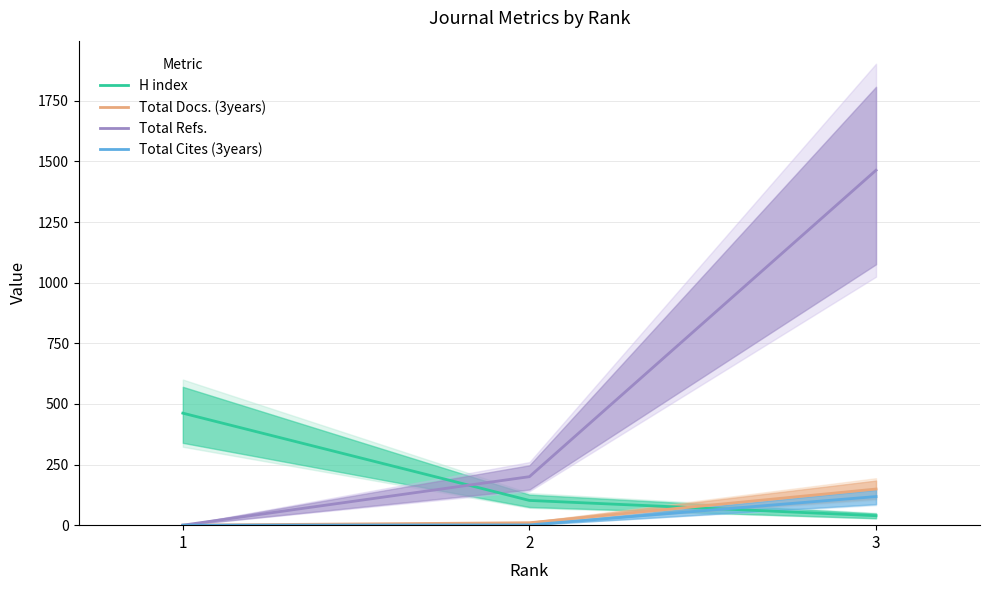

Which series has the widest spread of values?

Total Refs.